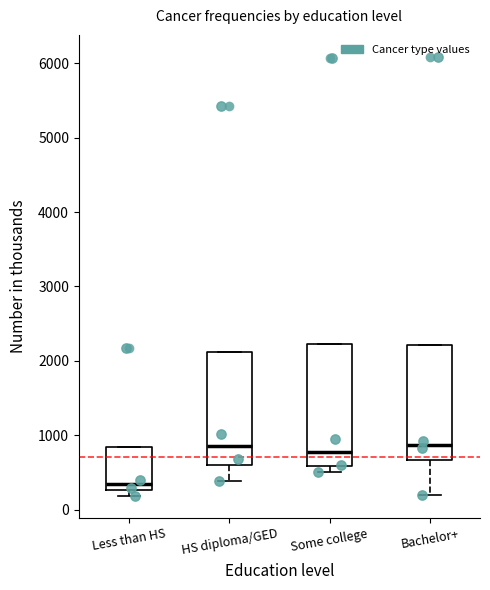

Comparing the boxes themselves (not the whiskers), which one is the tallest?

Some college